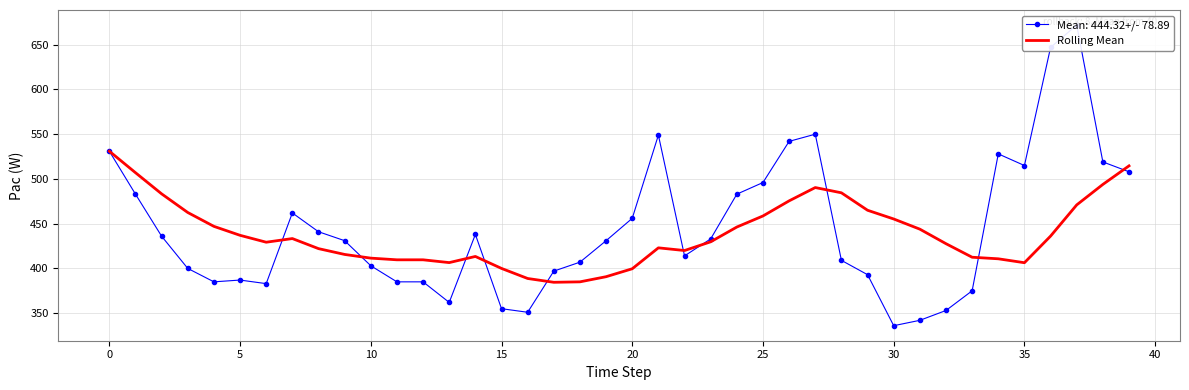

The value of Rolling Mean at 0 is 136.8. True or false?

False